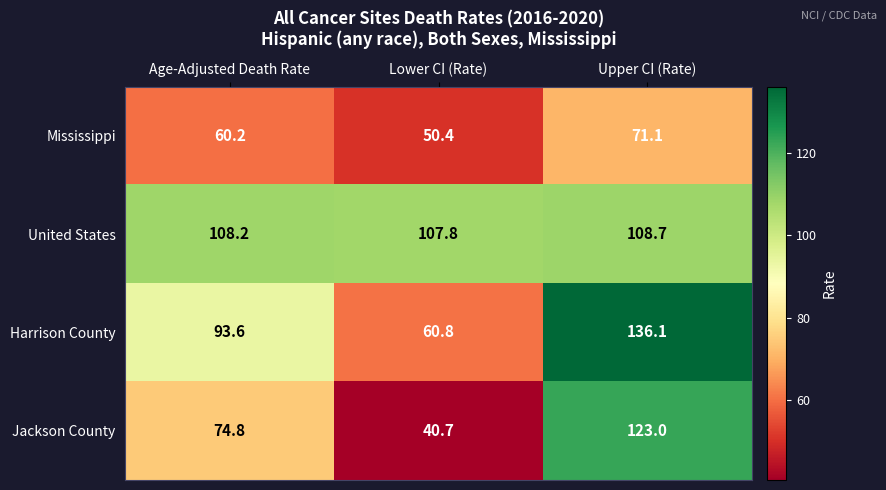

Read the United States value at Upper CI (Rate).

108.7